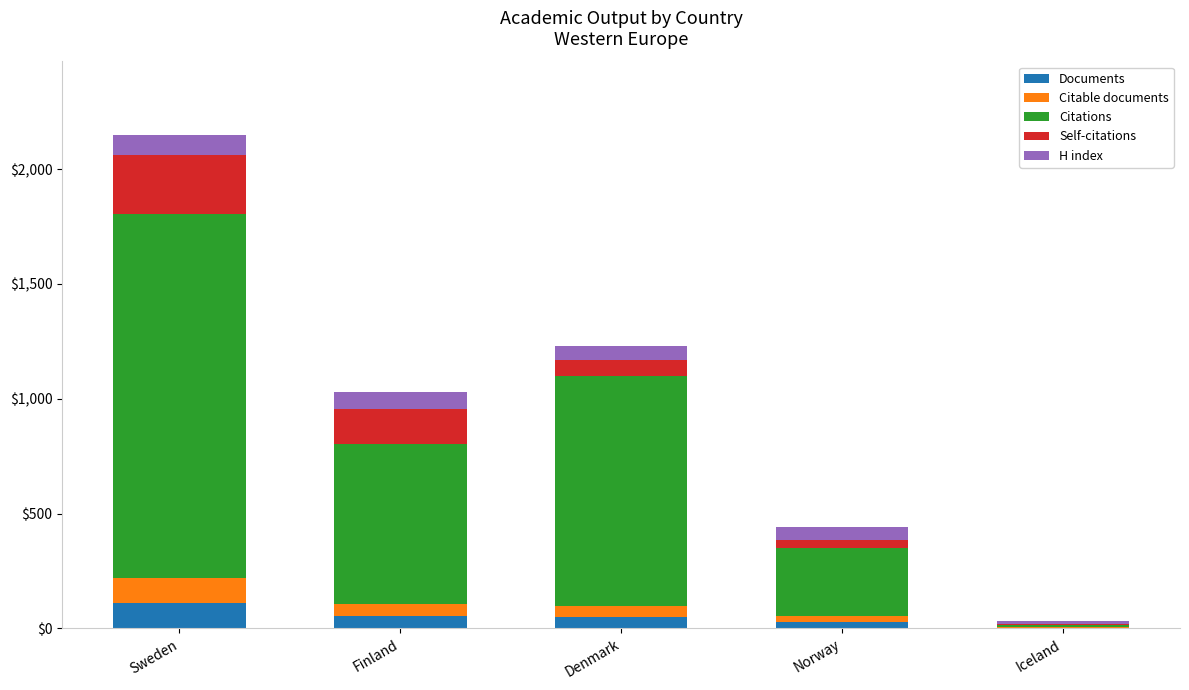

Which category has the highest value in the Documents series?

Sweden